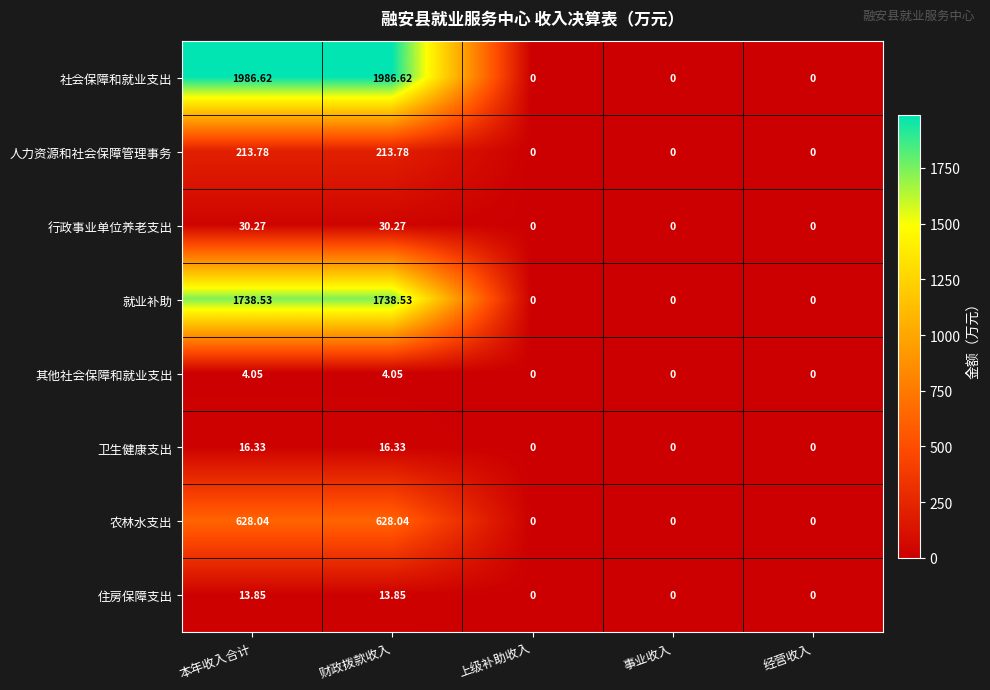

What is the maximum value shown in the chart?

1986.6